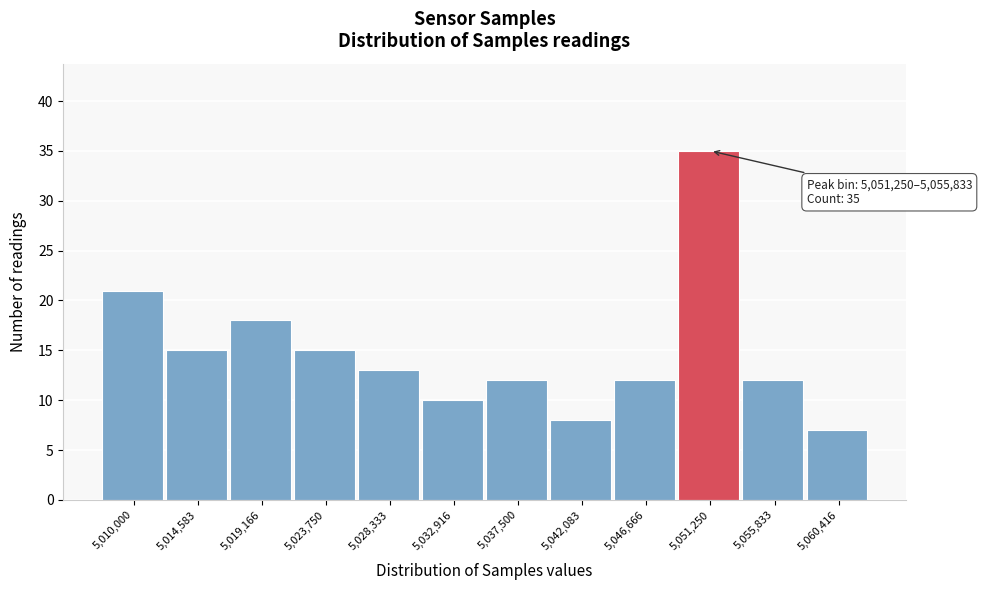

Reading left to right, list all the values displayed in this chart.

21	15	18	15	13	10	12	8	12	35	12	7